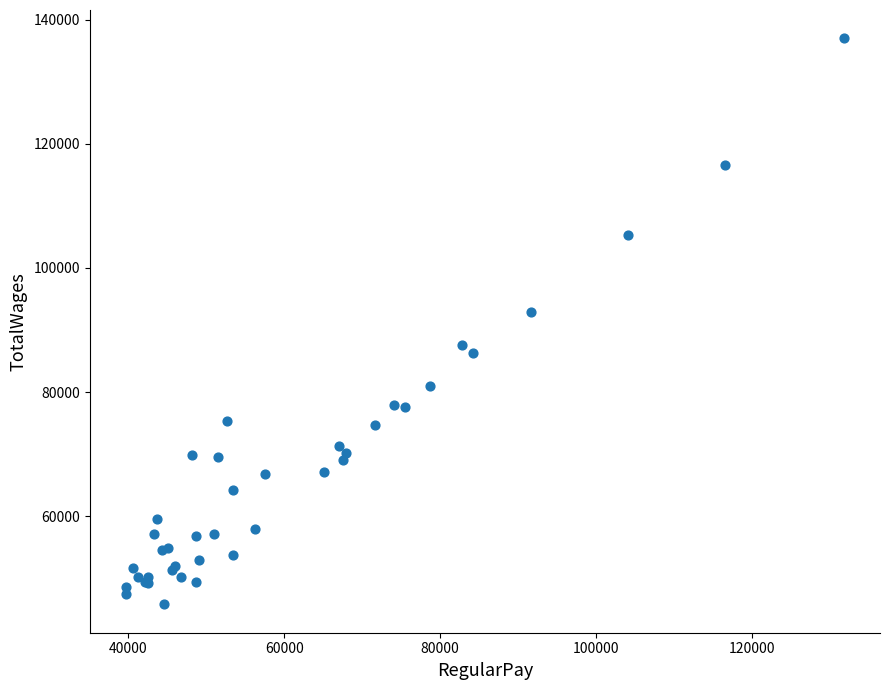

What Y value in the scatter plot is closest to 91394?

92854